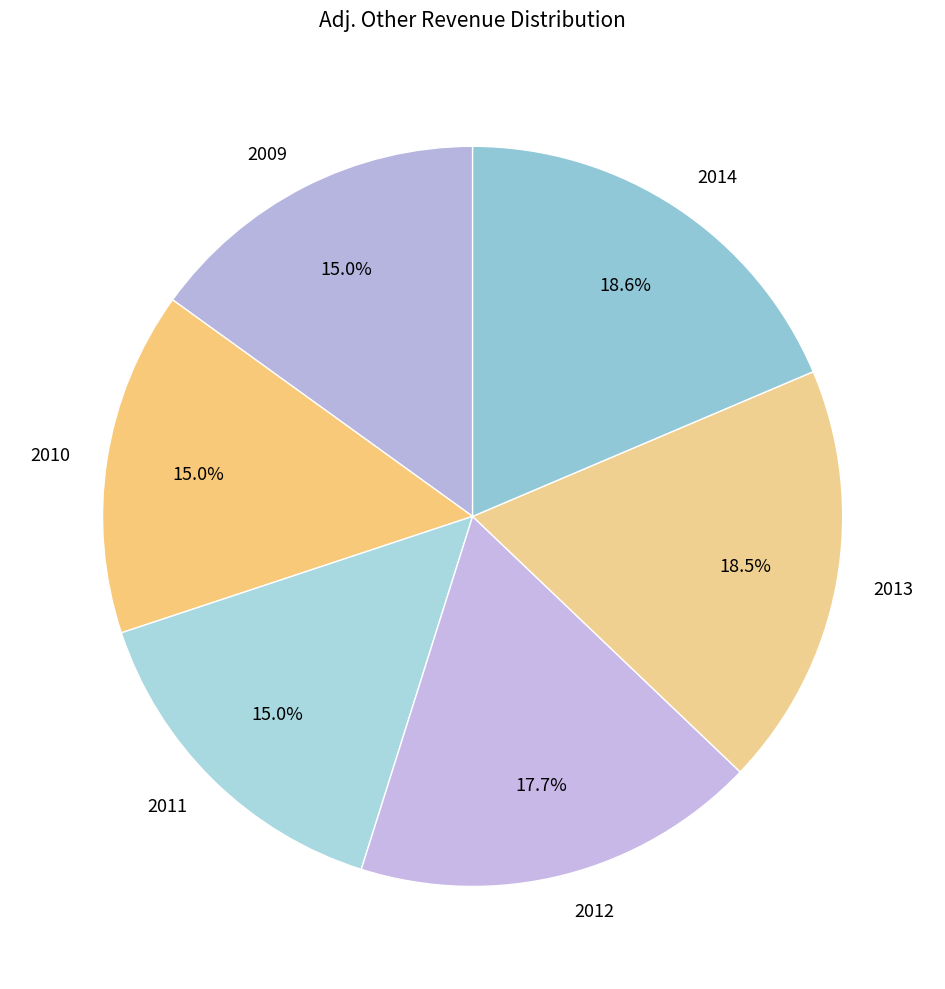

Is the sum of 2011 and 2013 greater than half?

No